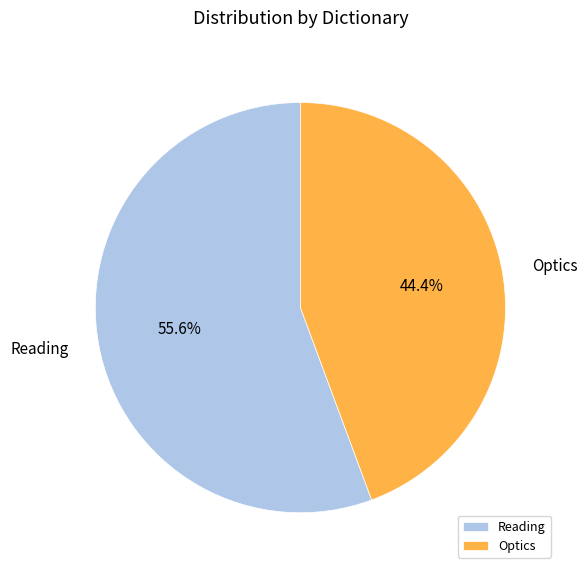

What percentage is the Optics slice, to the nearest percent?

44%